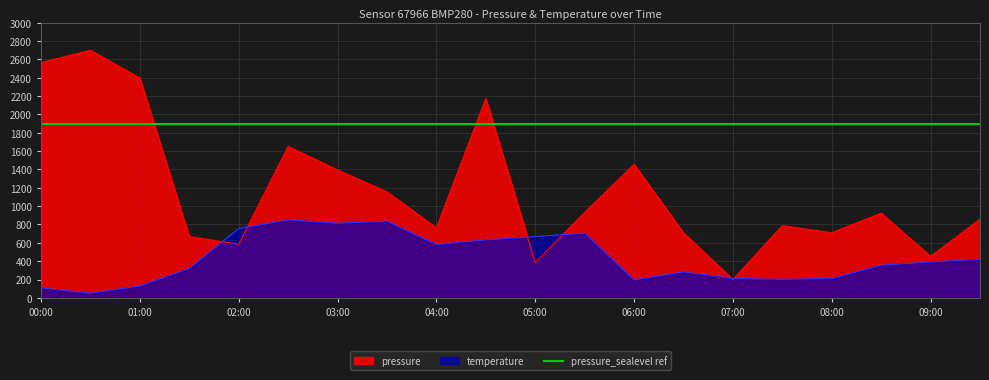

Is it true that temperature equals 130.0 at 01:00?

True